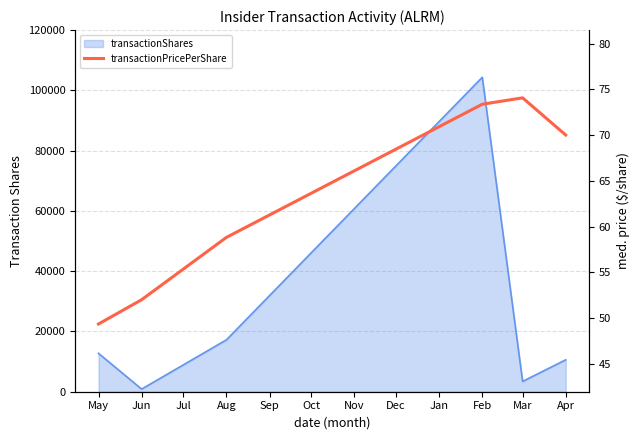

Reading left to right, extract all data points from this chart.

49.3	52.0	58.8	73.4	74.1	70.0